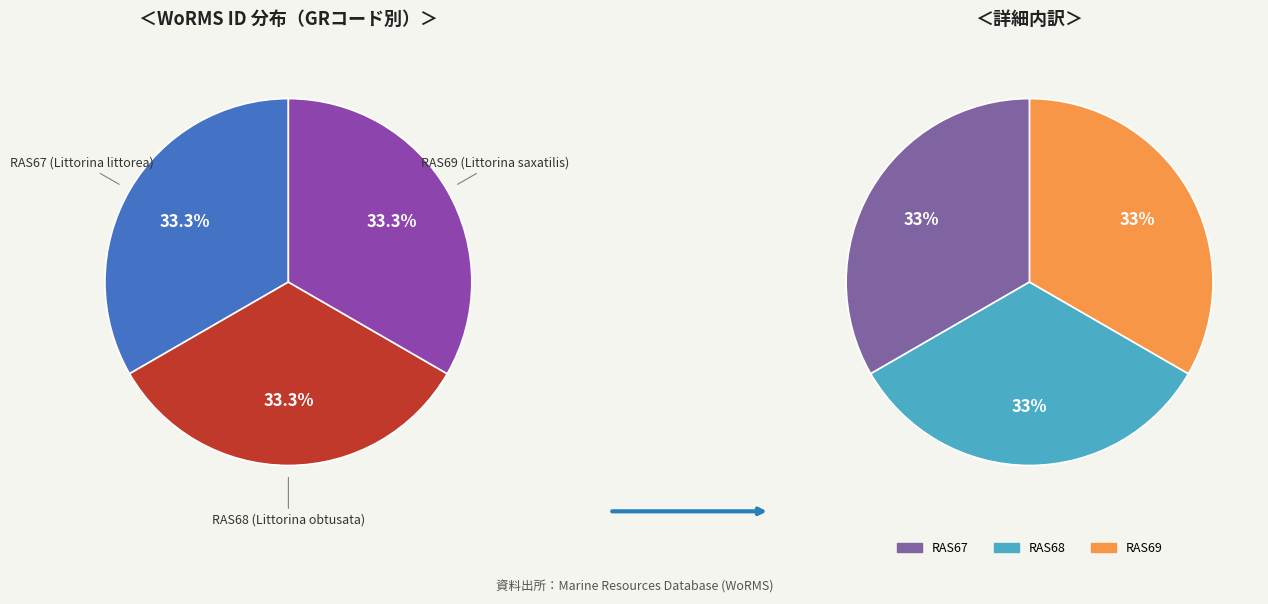

Does RAS68 (Littorina obtusata) account for over 50% of the chart?

No